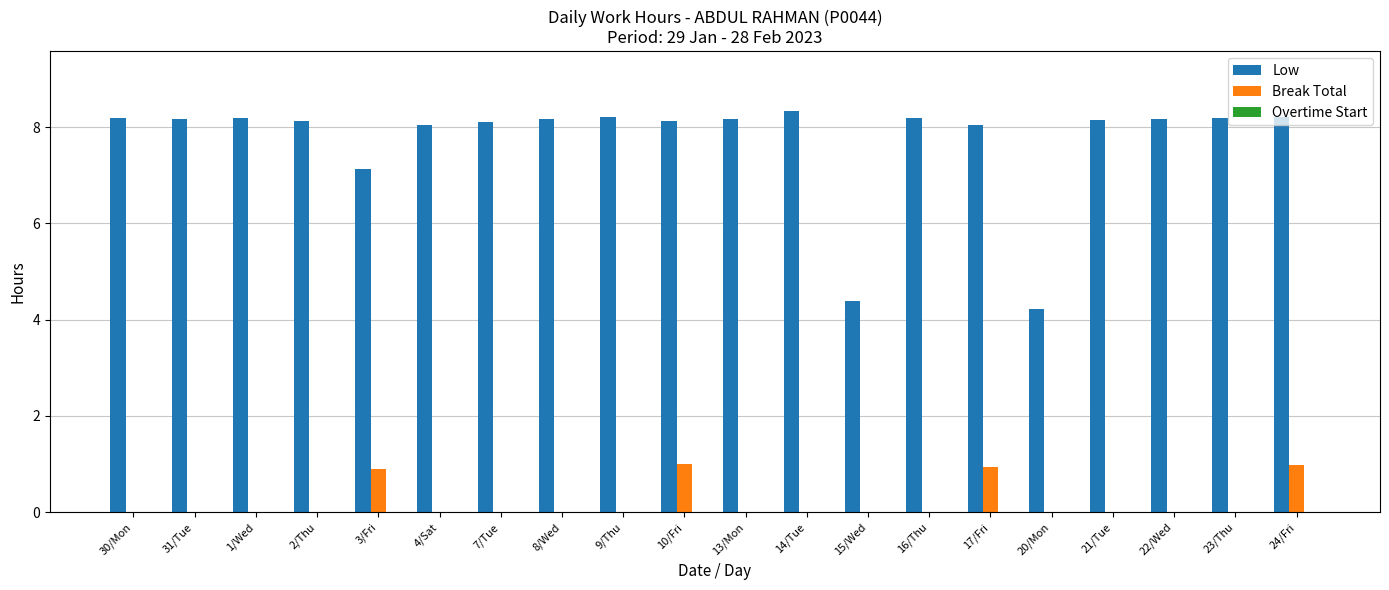

What is the sum of all Low values?

154.5